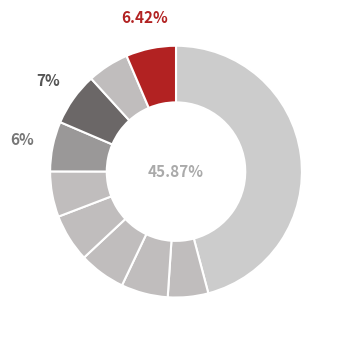

How many slices are in this pie chart?

10